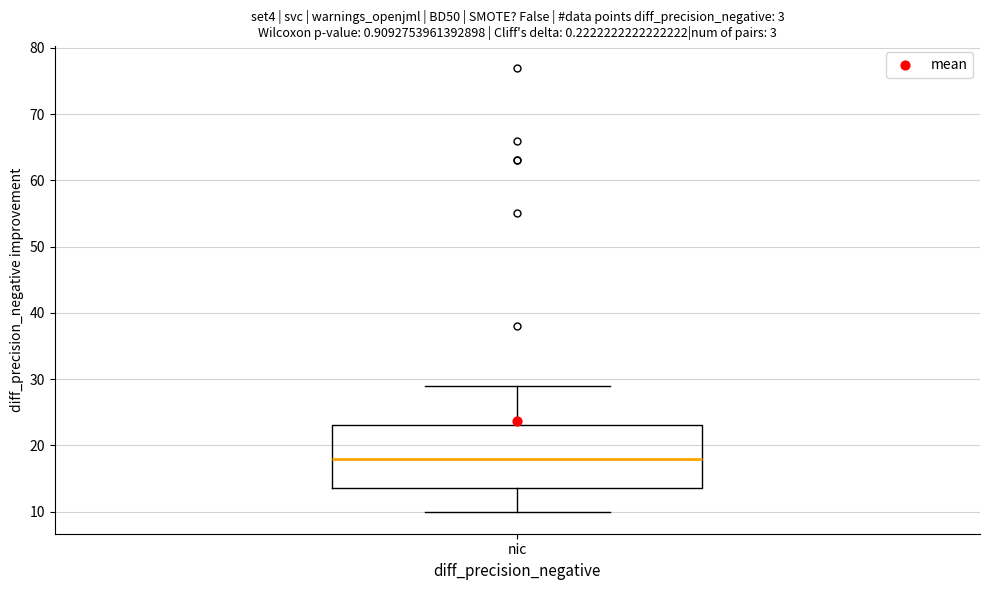

Transcribe this box plot: give where the median line is, the range the box spans, and where the two whiskers end, as read against the y-axis. The values are not printed on the chart, so give them approximately, as read against the axis.

median 18, box 14 to 23, whiskers 10 to 29